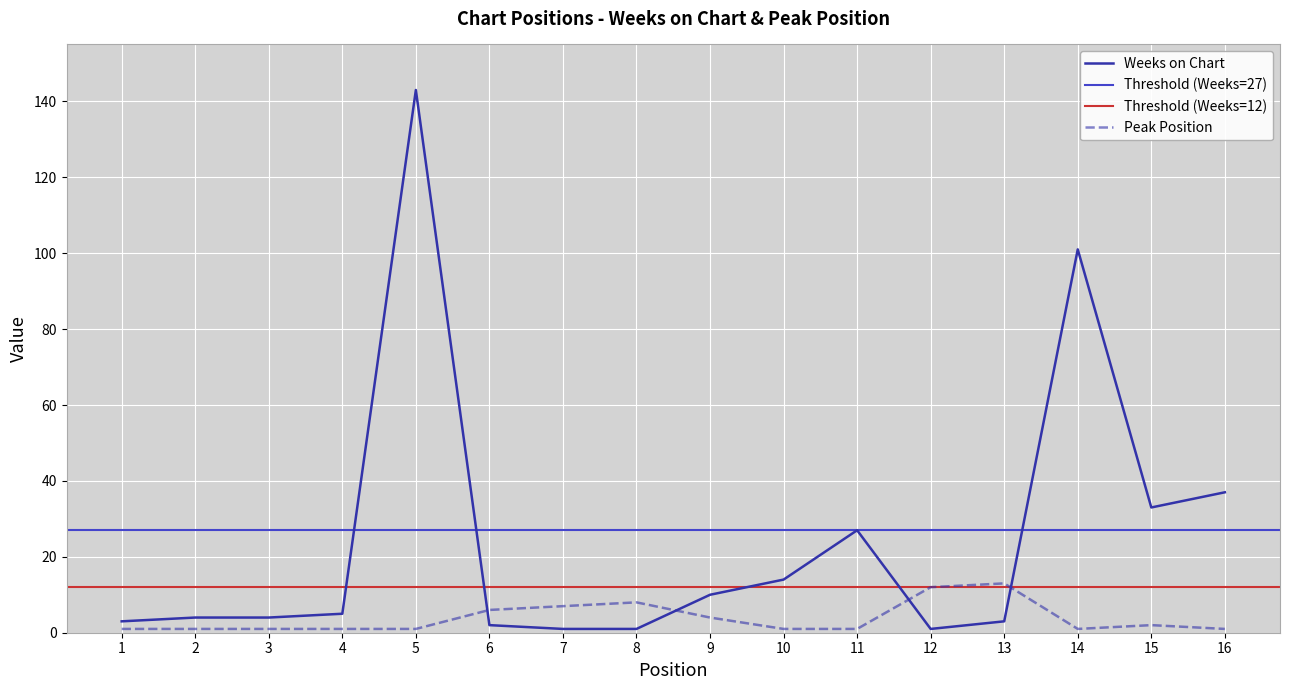

At which category is the sum across all series the highest?

5